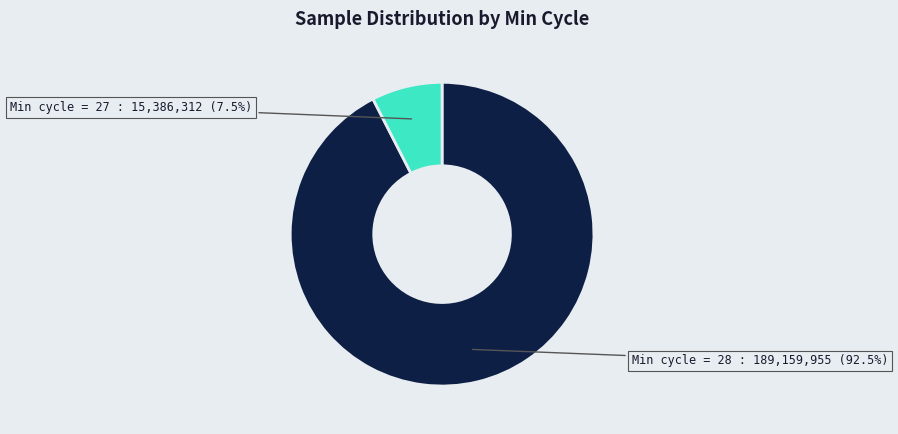

Approximately how many times larger is the value at Min cycle = 28 compared to Min cycle = 27?

12.3